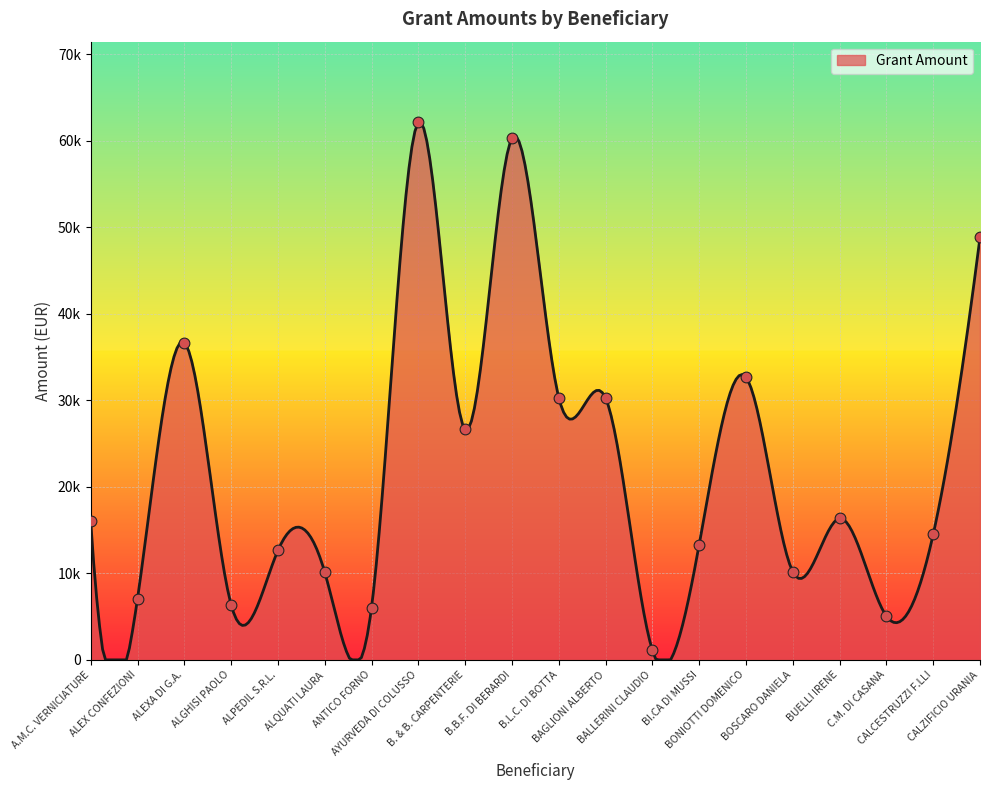

What is the change in value from B.L.C. DI BOTTA to BALLERINI CLAUDIO?

-29198.1